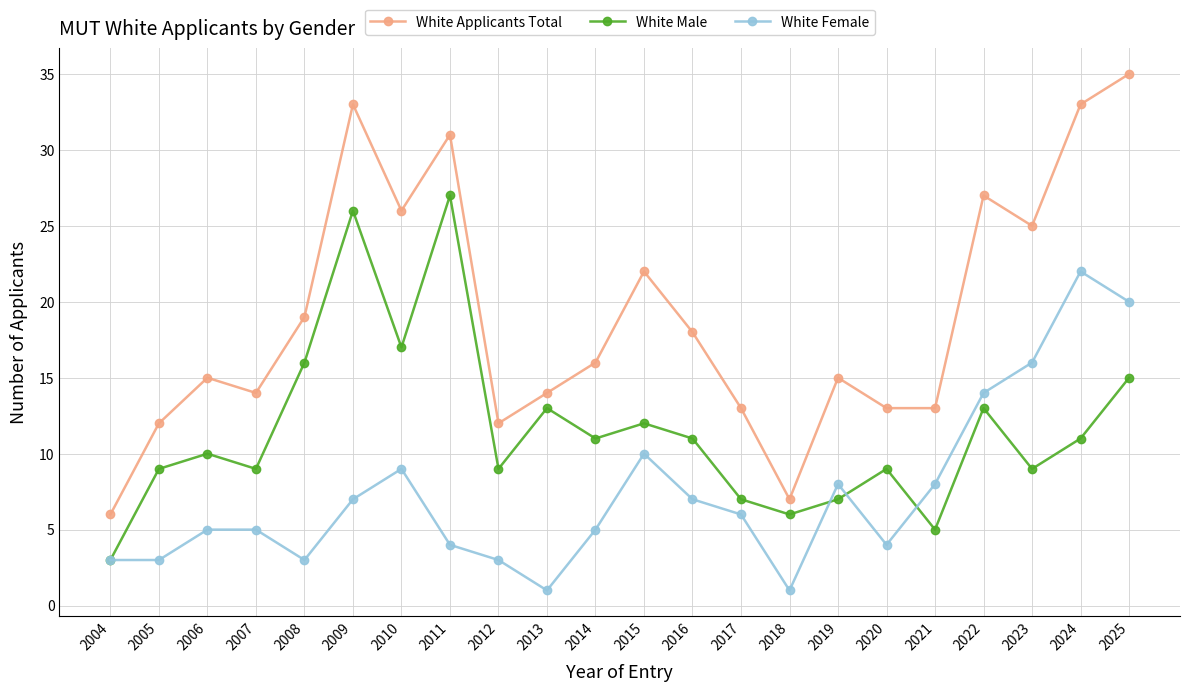

At 2005, list the series in order from largest to smallest.

White Applicants Total, White Male, White Female